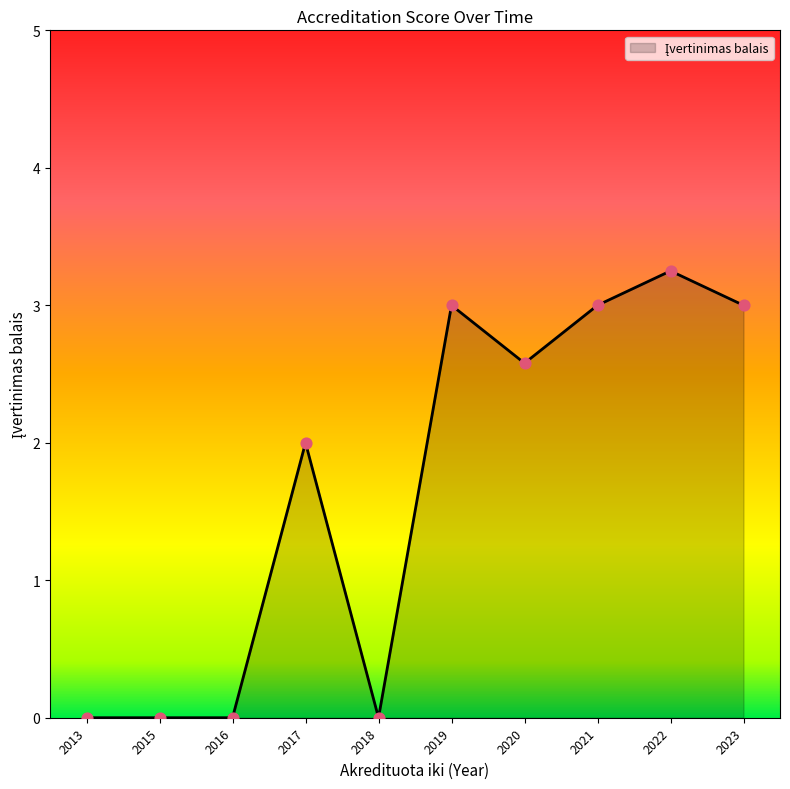

Between 2022 and 2013, which is larger?

2022